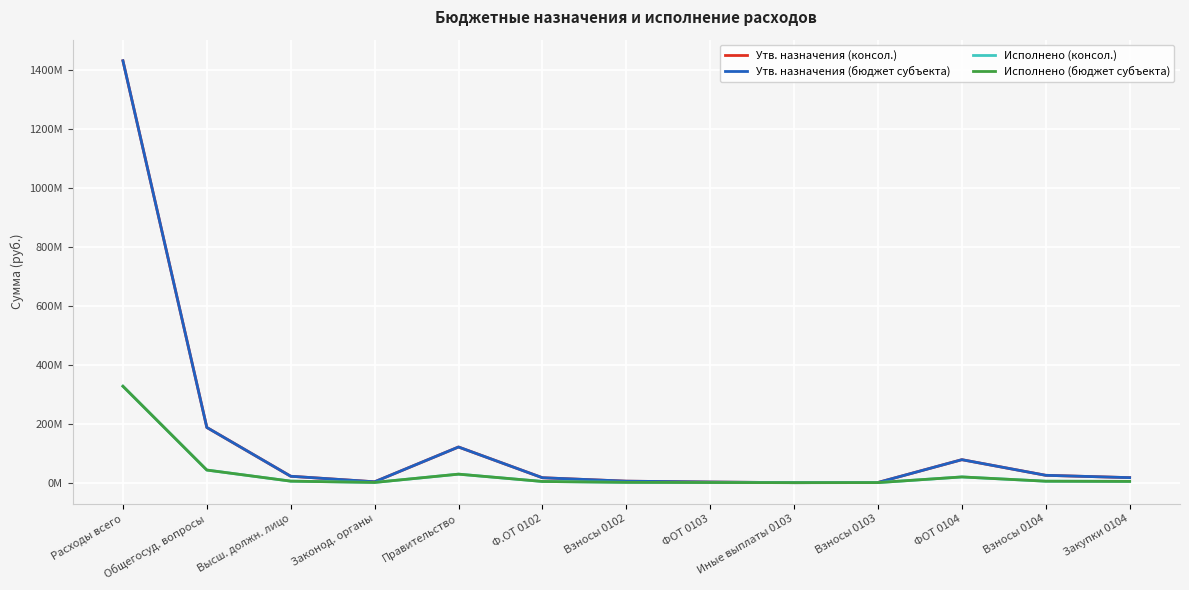

Is this an area chart (filled region under the line)?

No